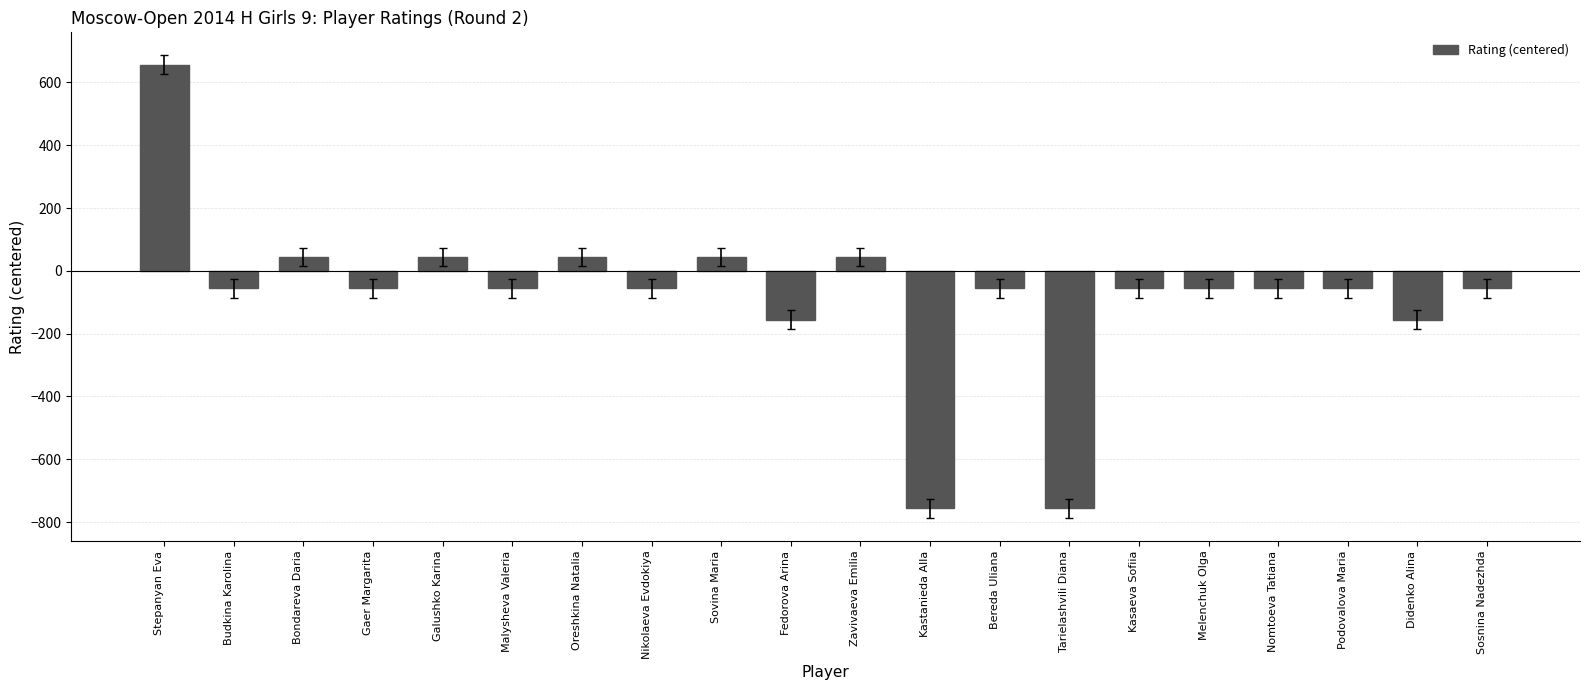

What is the difference between the second highest and minimum values?

800.0